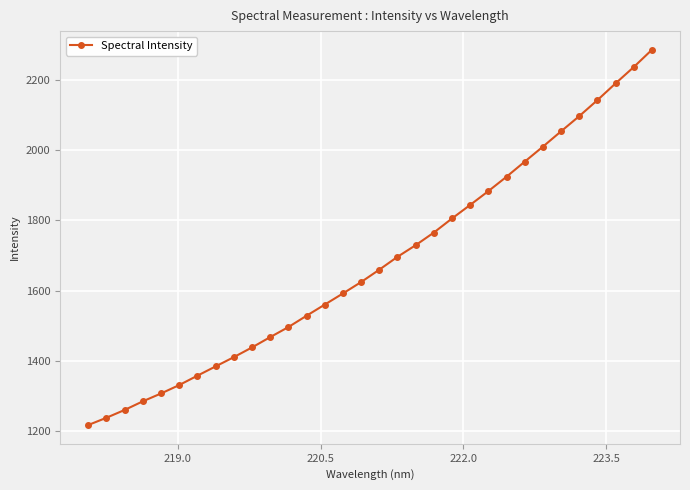

What is the smallest value displayed?

1217.1